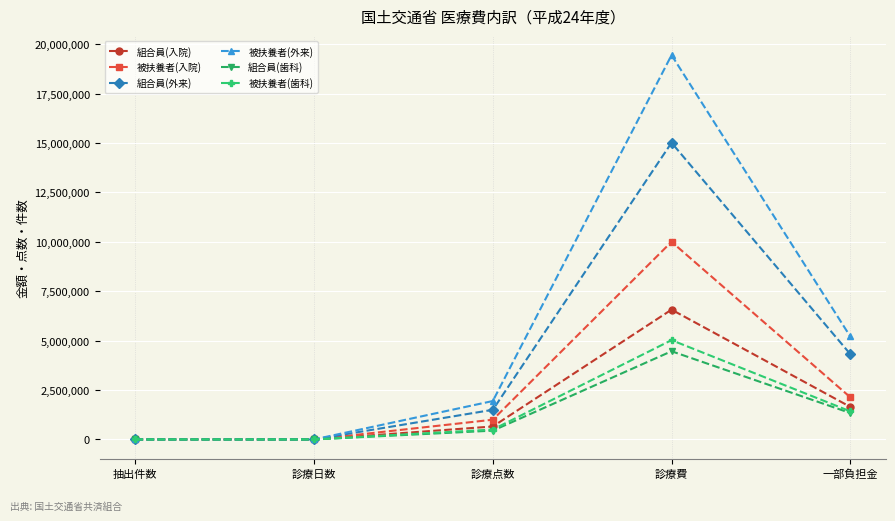

Between 診療日数 and 一部負担金, which series saw the biggest shift?

被扶養者(外来)